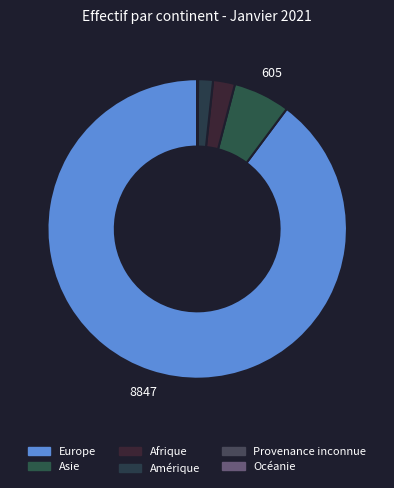

Do Europe and Provenance inconnue together represent more than half of the pie?

Yes